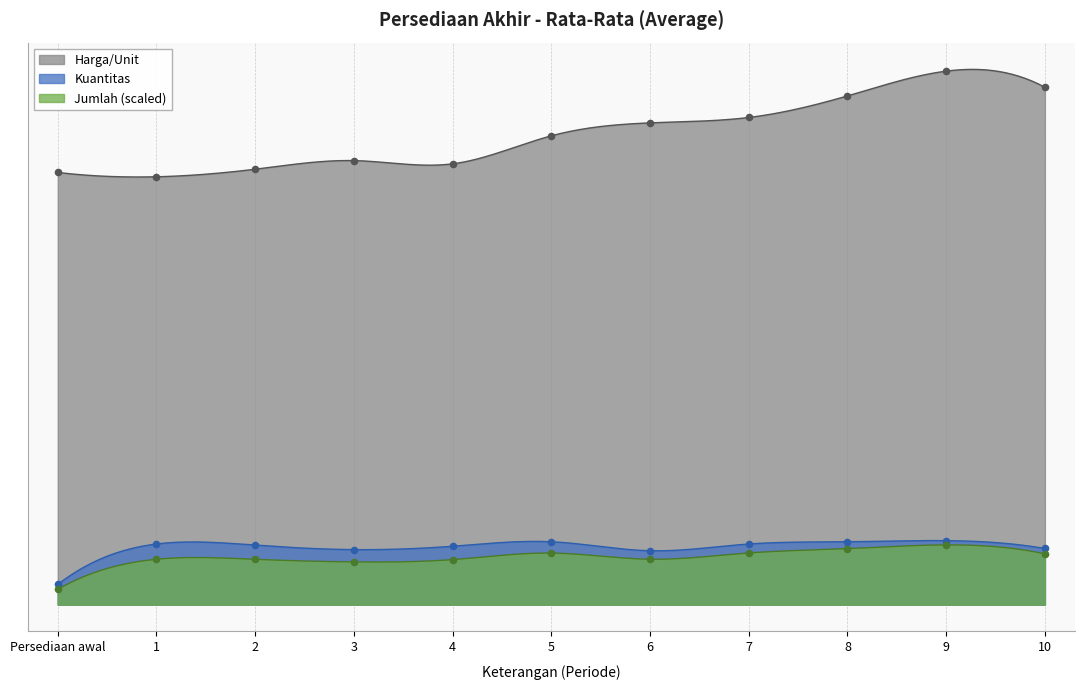

Which series contains the highest Y value?

Harga/Unit